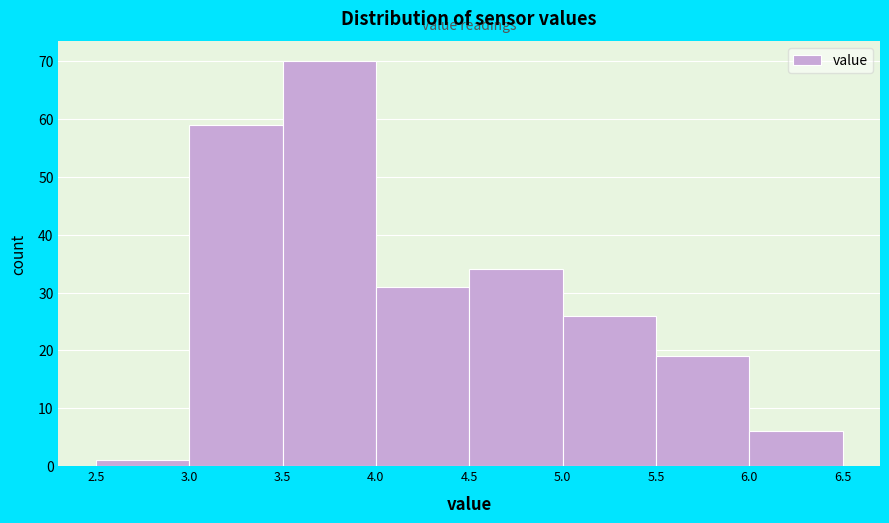

How tall is the bar that spans 5.0 to 5.5 on the x-axis? The values are not printed on the chart, so give them approximately, as read against the axis.

26